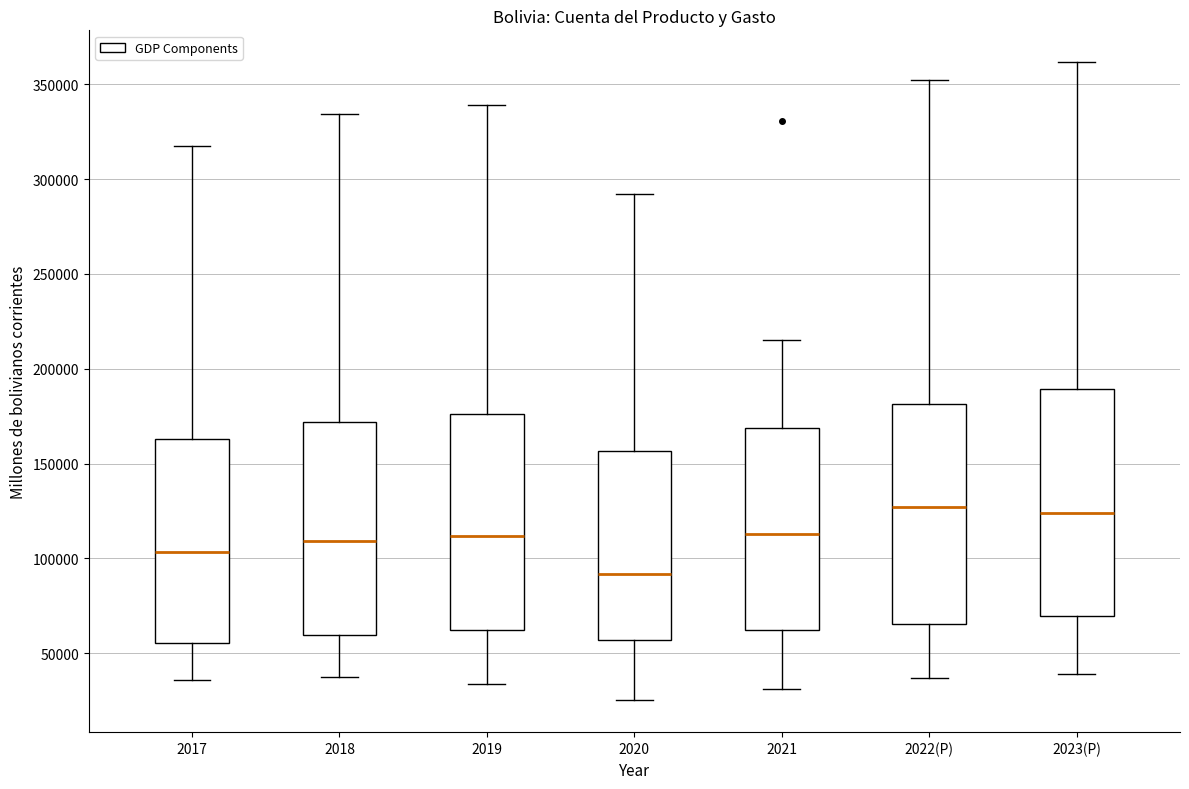

Reading left to right, transcribe this box plot: for each box, give where its median line is, the range the box spans, and where its two whiskers end, as read against the y-axis. The values are not printed on the chart, so give them approximately, as read against the axis.

2017: median 105000, box 55000 to 165000, whiskers 35000 to 315000
2018: median 110000, box 60000 to 170000, whiskers 35000 to 335000
2019: median 110000, box 60000 to 175000, whiskers 35000 to 340000
2020: median 90000, box 55000 to 155000, whiskers 25000 to 290000
2021: median 115000, box 60000 to 170000, whiskers 30000 to 215000
2022(P): median 125000, box 65000 to 180000, whiskers 35000 to 350000
2023(P): median 125000, box 70000 to 190000, whiskers 40000 to 360000